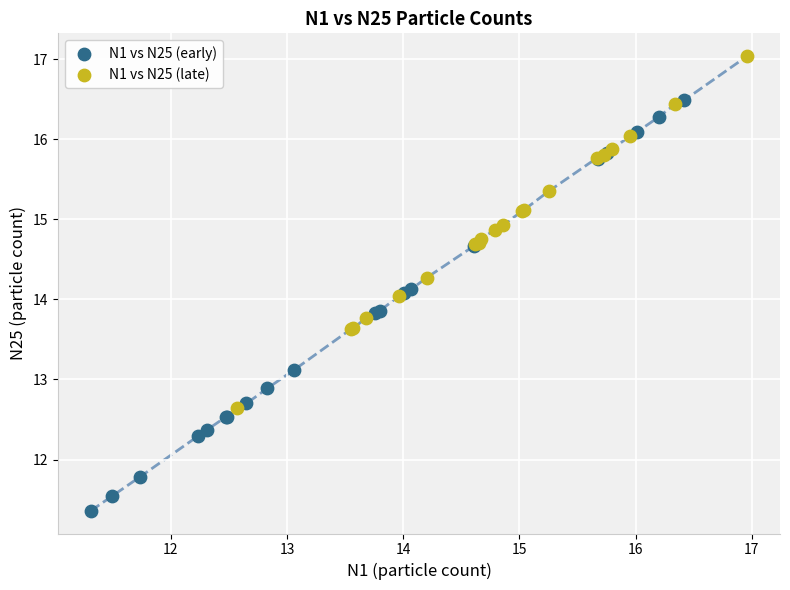

Which series has the widest spread of Y values?

N1 vs N25 (early)